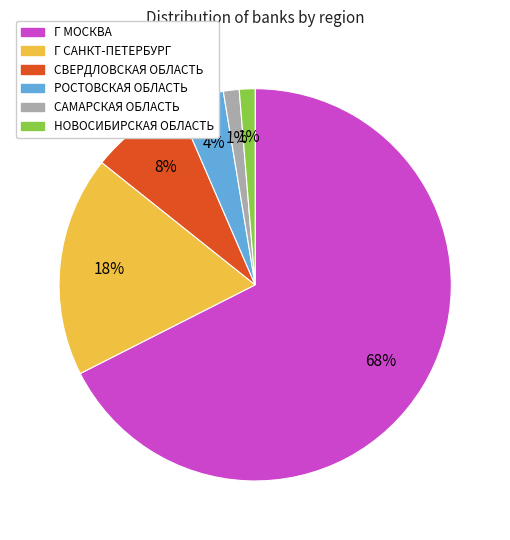

True or false: Г МОСКВА accounts for 68% of the total.

True